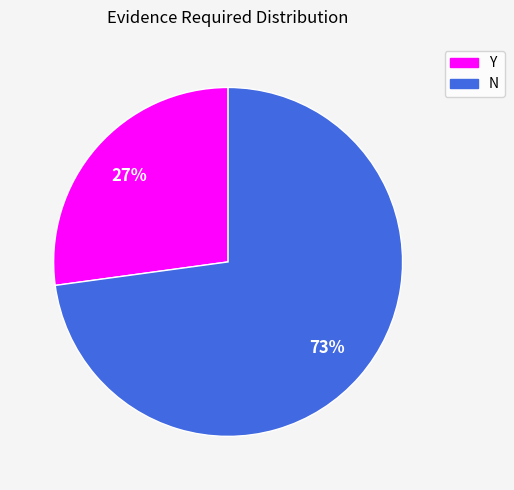

Rank the categories by value from lowest to highest.

Y, N